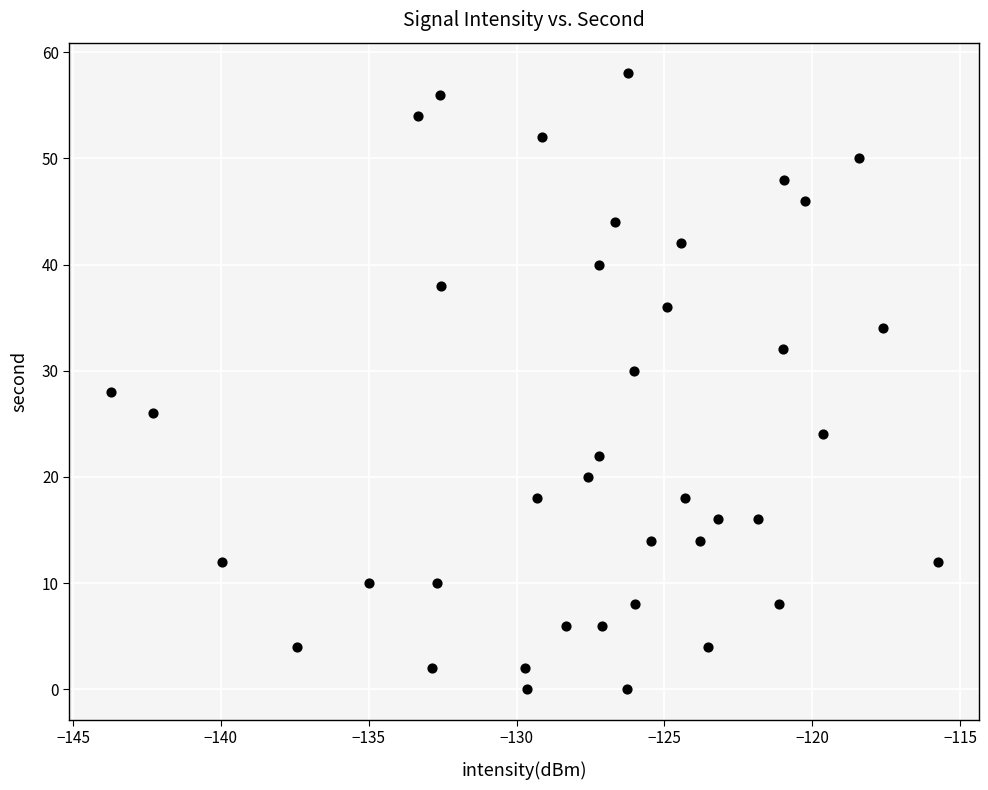

What is the range of Y values (max minus min)?

58